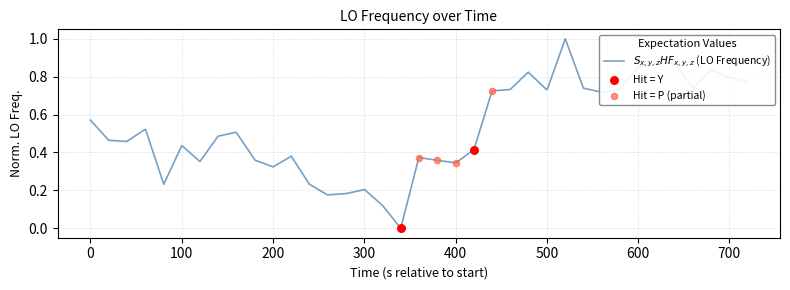

What is the greatest value displayed?

1.0